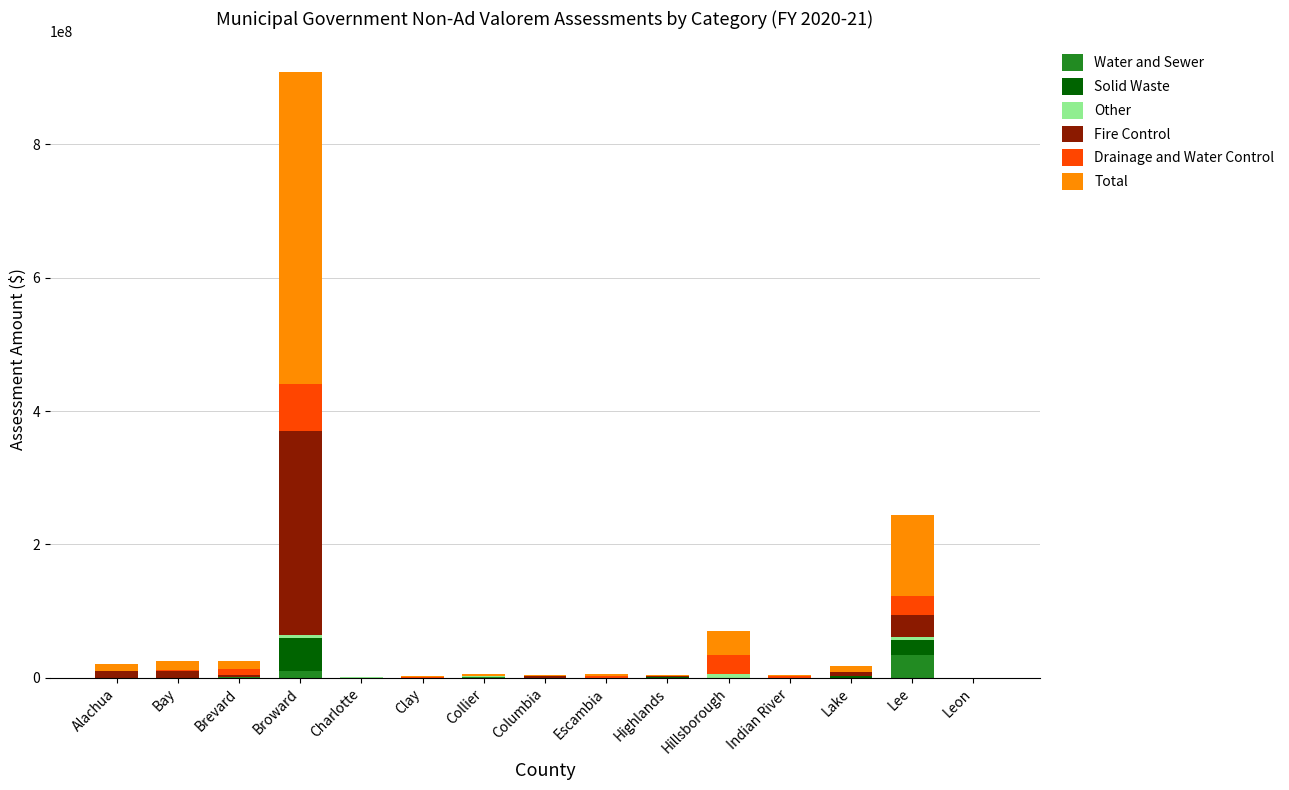

Which category has the highest value in the Water and Sewer series?

Lee